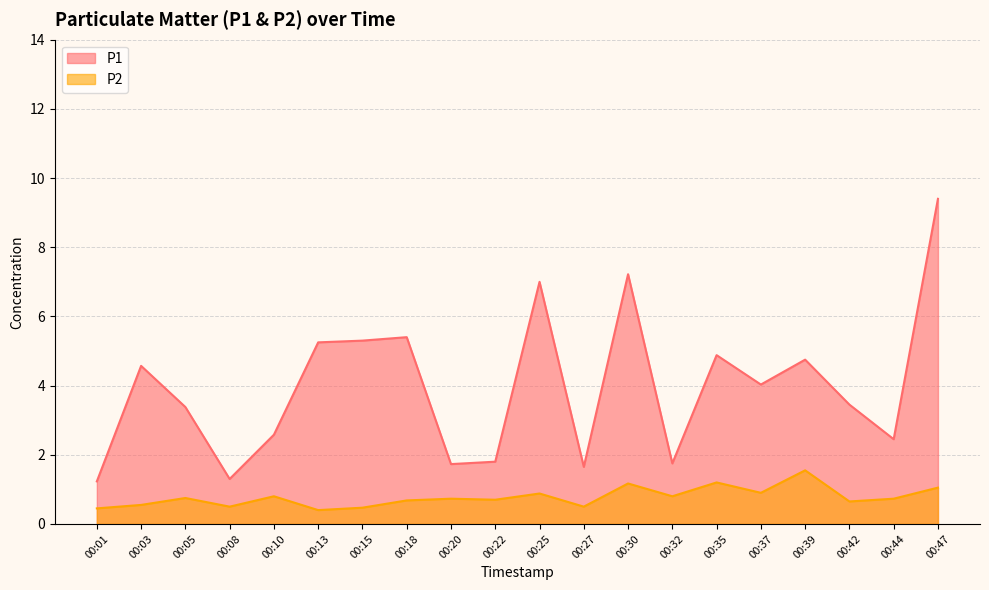

Rank the series at 00:10 from highest to lowest value.

P1, P2